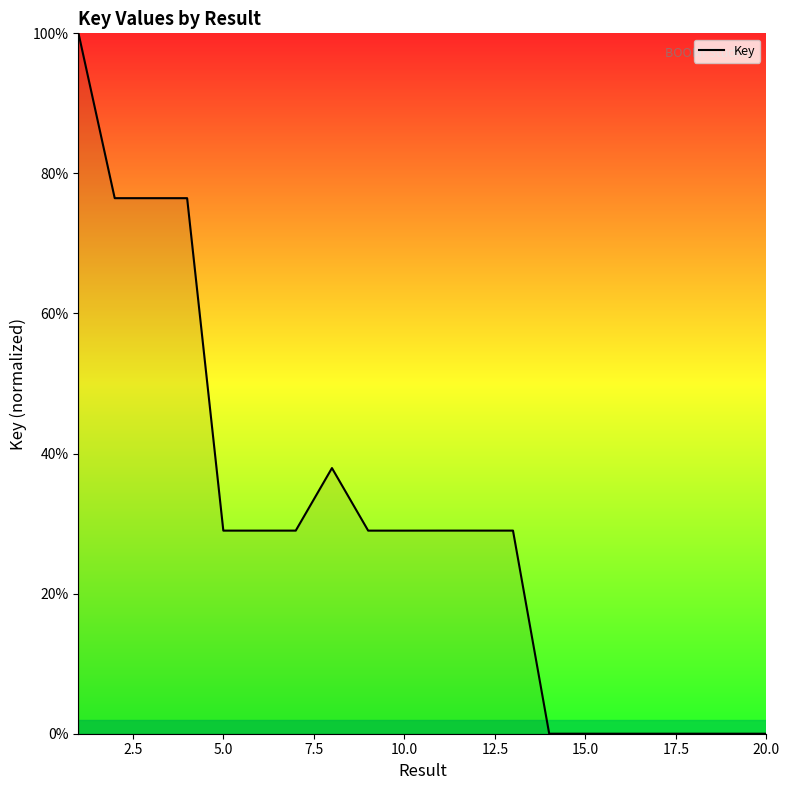

What is the difference between the maximum and minimum values?

100.0